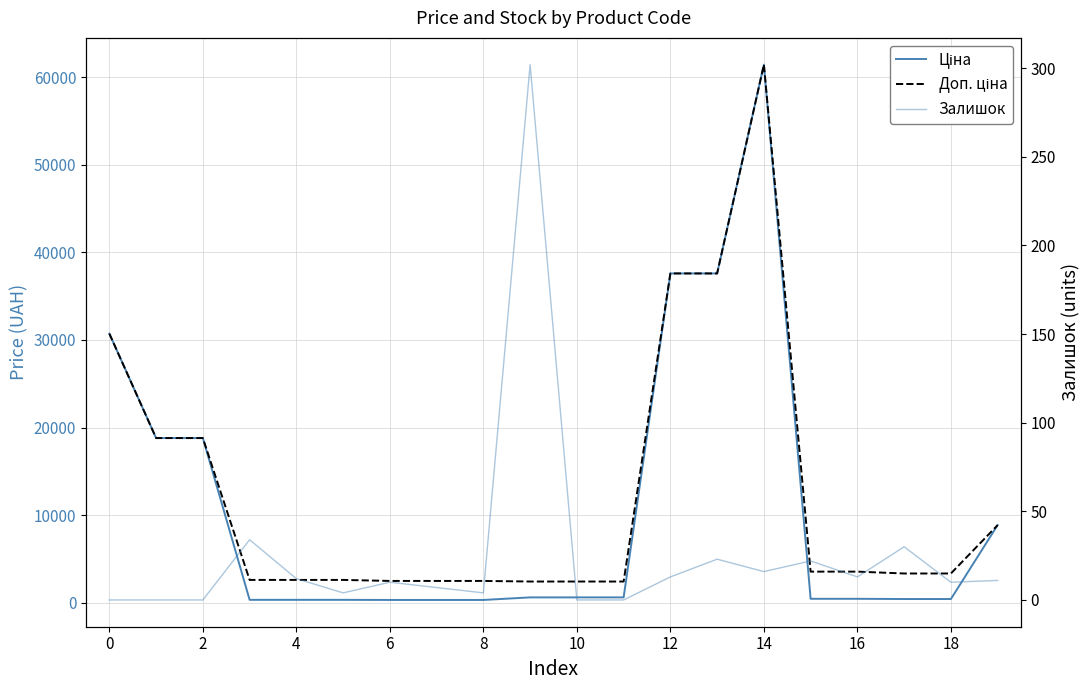

How many series are shown in this chart?

3